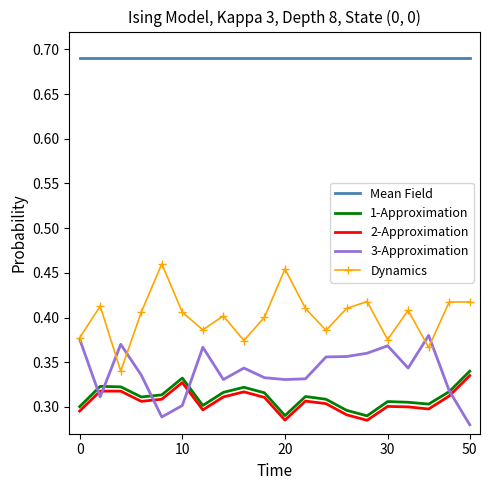

True or false: 2-Approximation and 1-Approximation intersect in this chart.

False